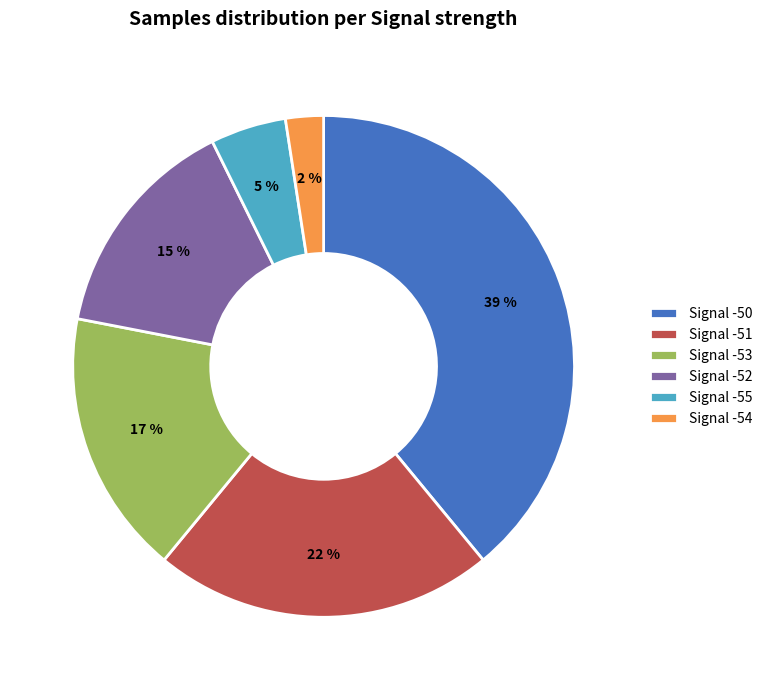

Which slice is the largest?

Signal -50